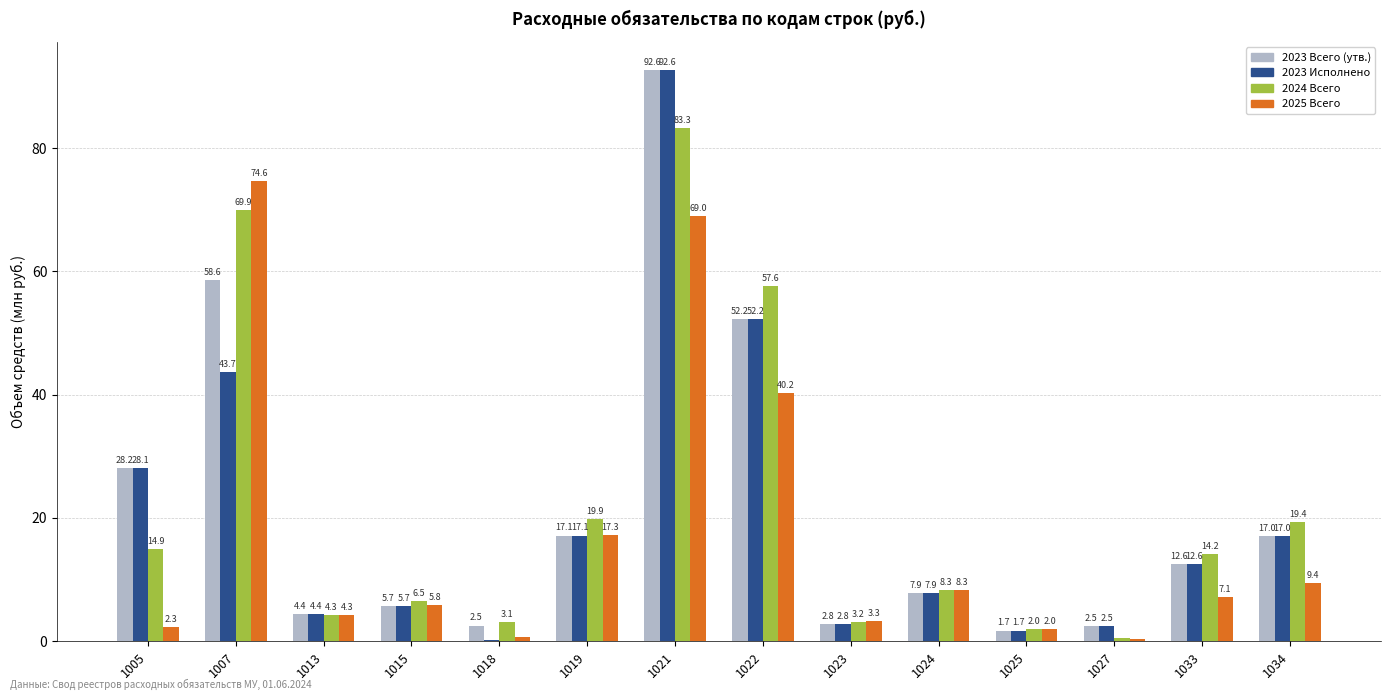

Where is 2024 Всего nearest to the value 41?

1022